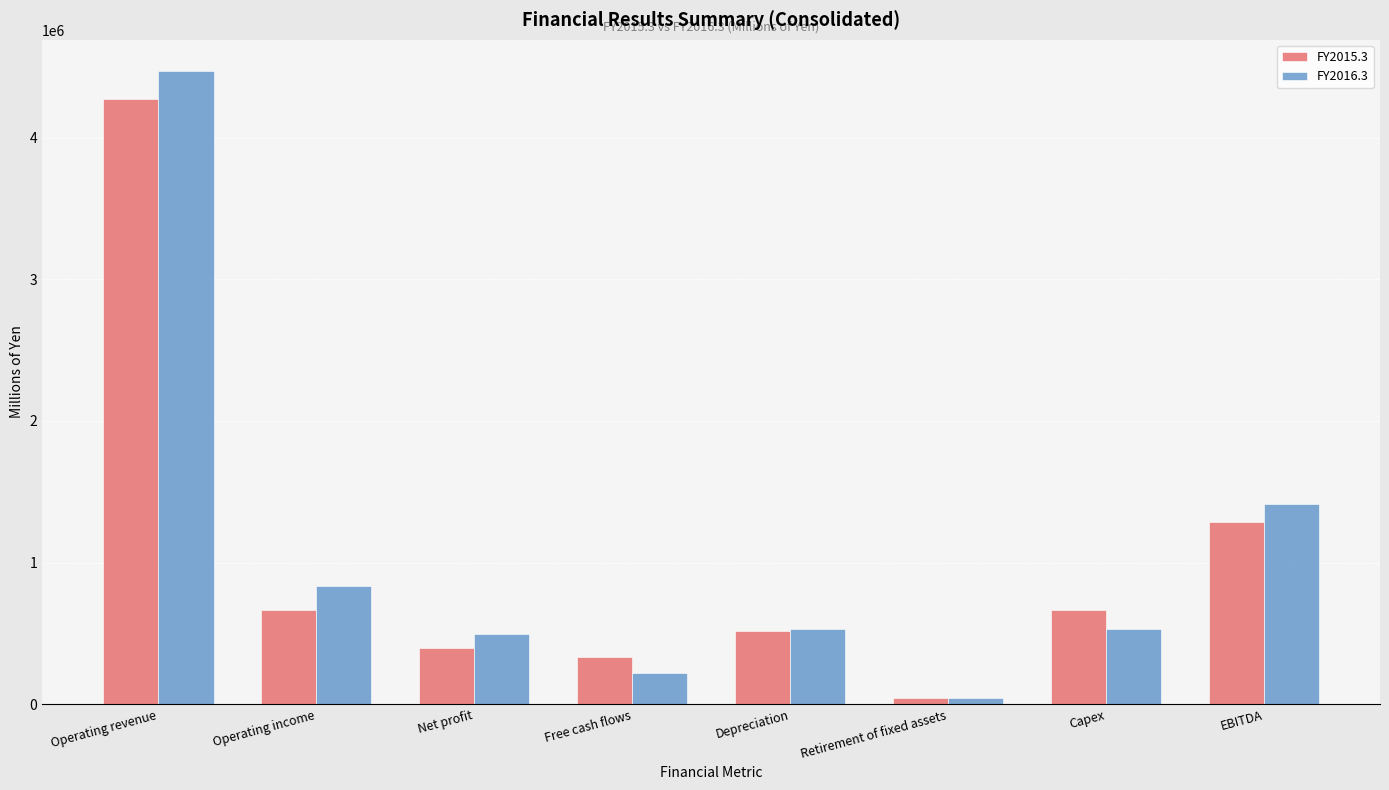

What is the difference between the FY2015.3 values at Retirement of fixed assets and Operating revenue?

4224716